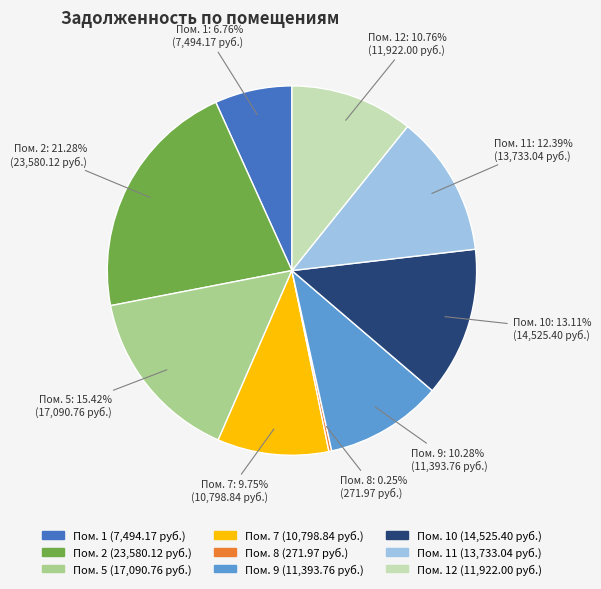

Does any single category account for the majority?

No